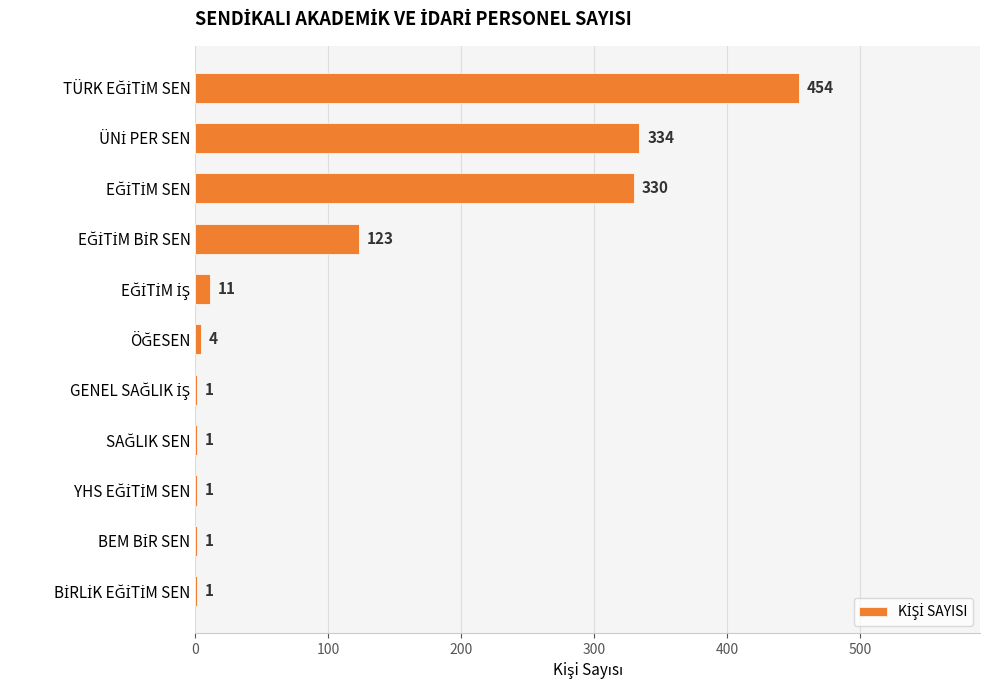

What is the maximum value shown in the chart?

454